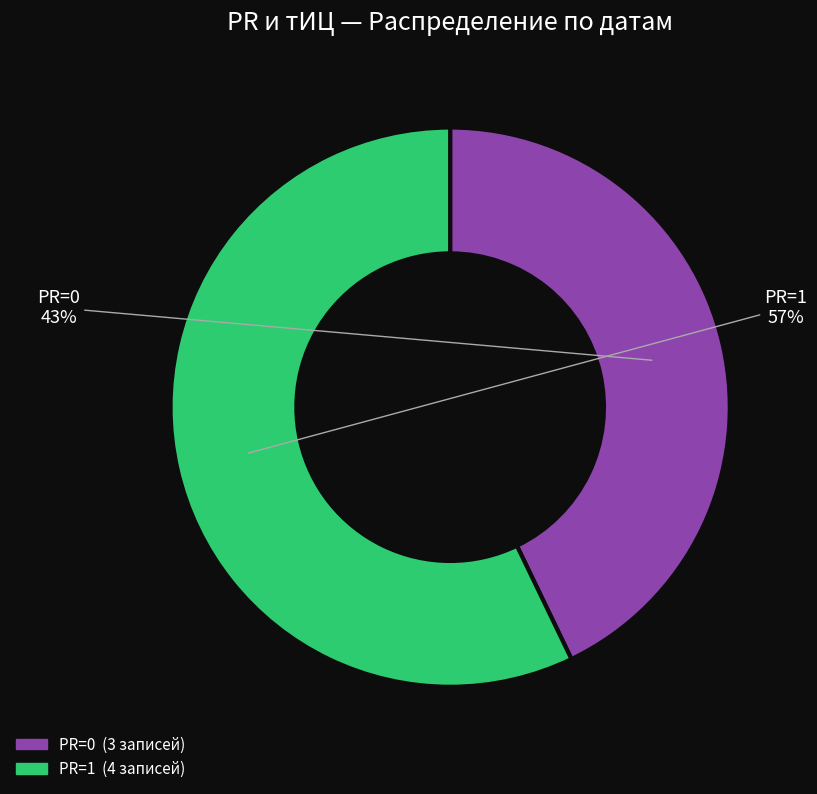

How many slices are in this pie chart?

2